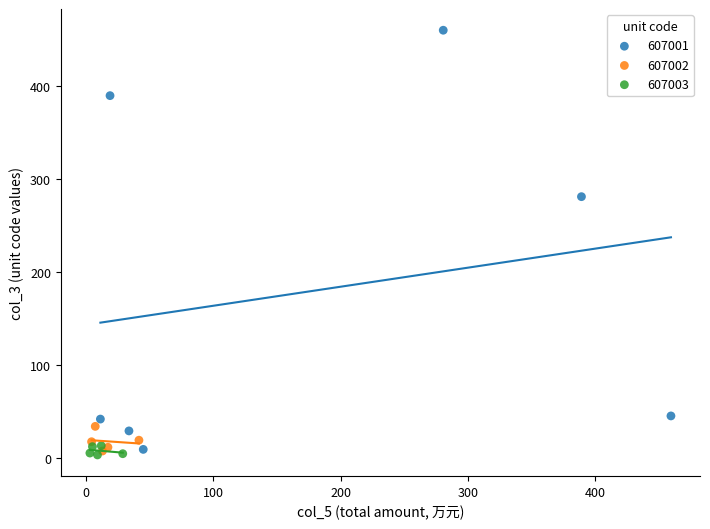

Which series reaches the maximum Y coordinate?

607001